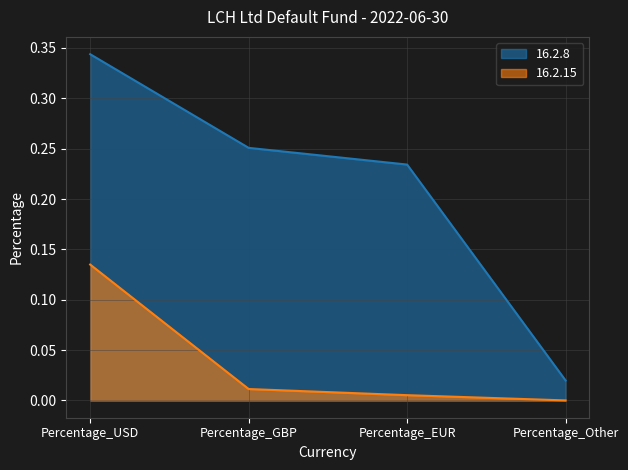

At how many categories does at least one series exceed 0?

4